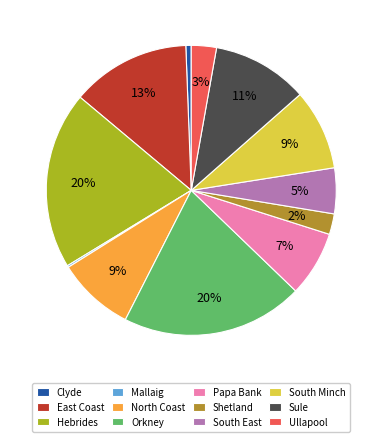

To the nearest percent, what is the combined percentage of Sule and Orkney?

31%